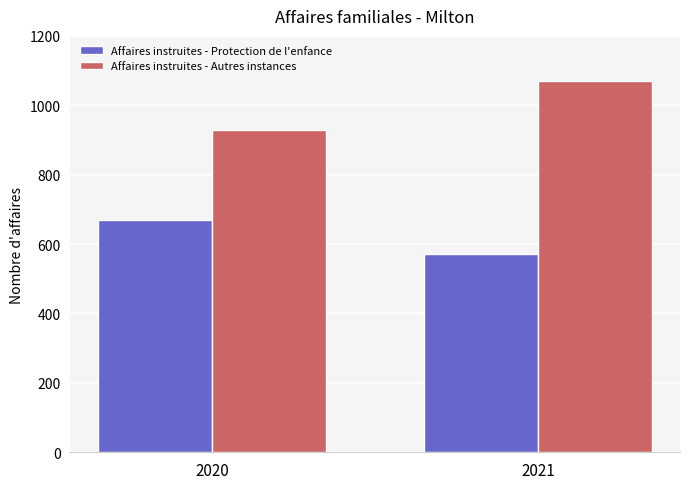

What is the sum of the Affaires instruites - Protection de l'enfance values at 2021 and 2020?

1240